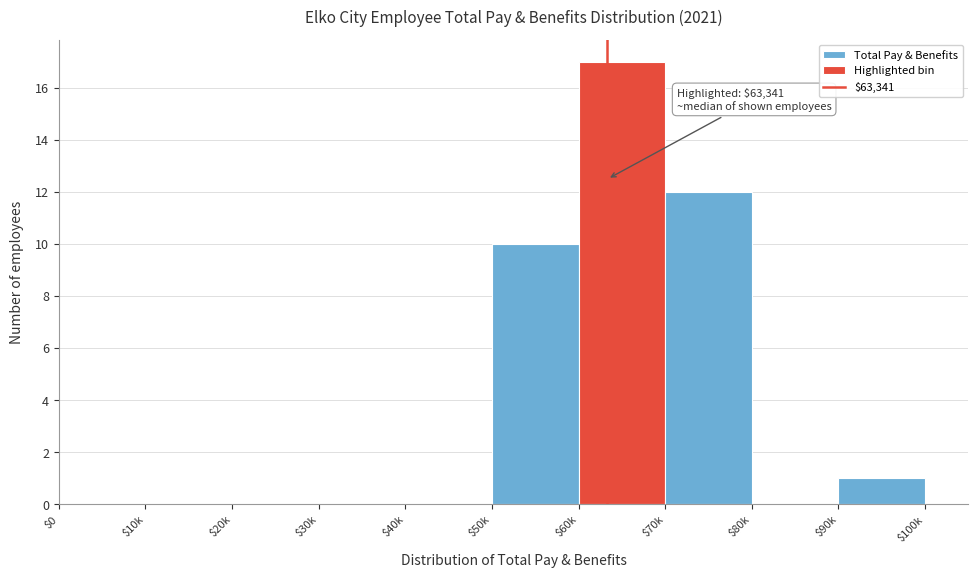

Which category has the highest value across all series?

$60k